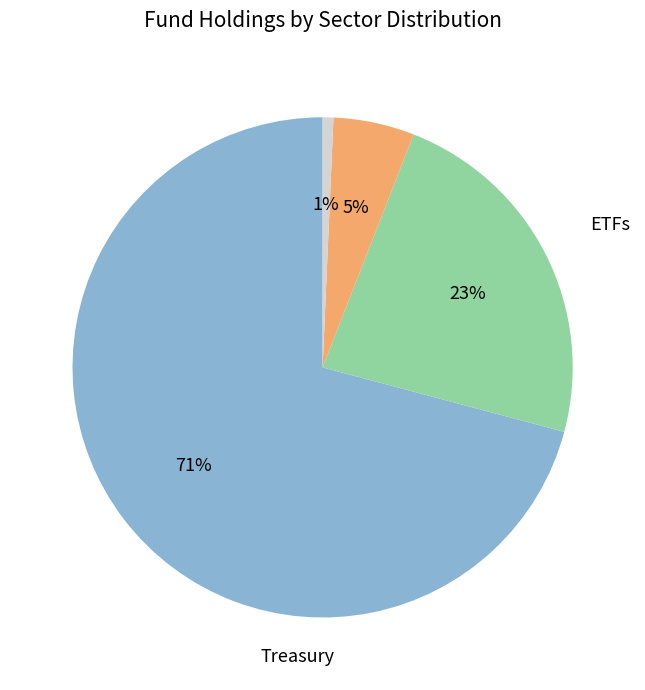

Does any single category account for the majority?

Yes